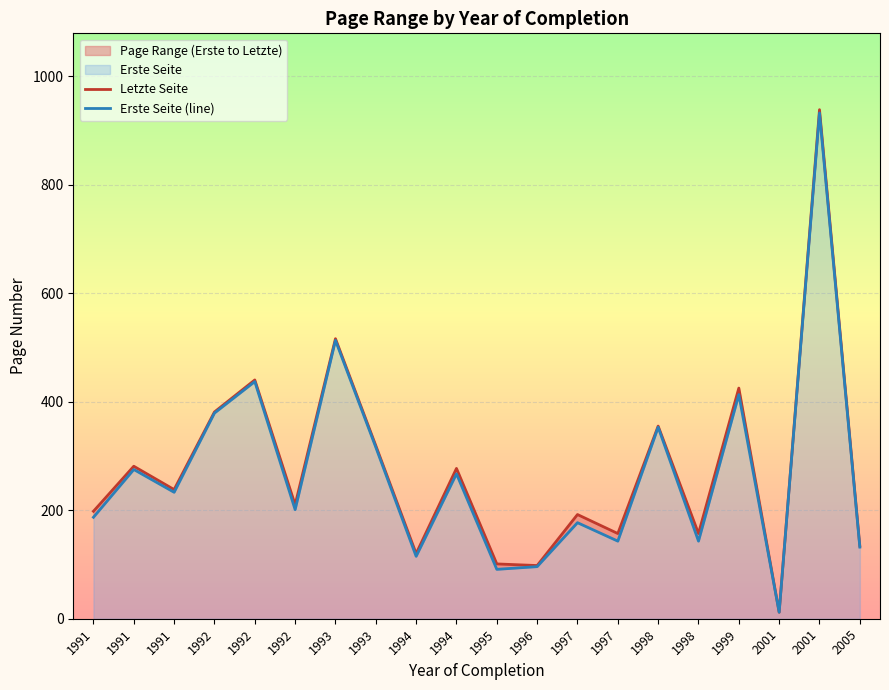

The Letzte Seite series shows 175 at 1992. True or false?

False